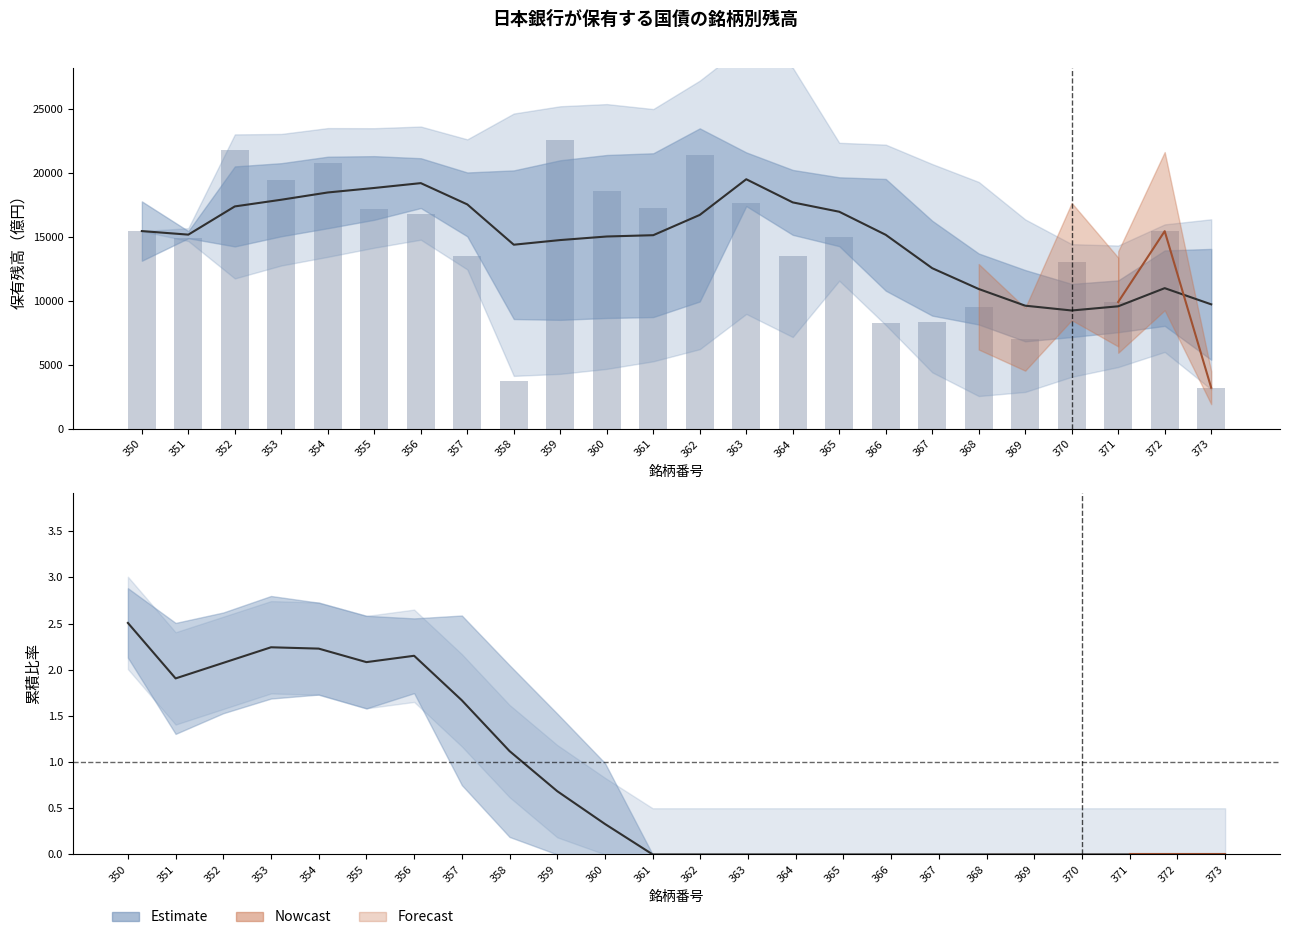

What is the value of the 2年債 bar at the 11th from the left?

18595.0